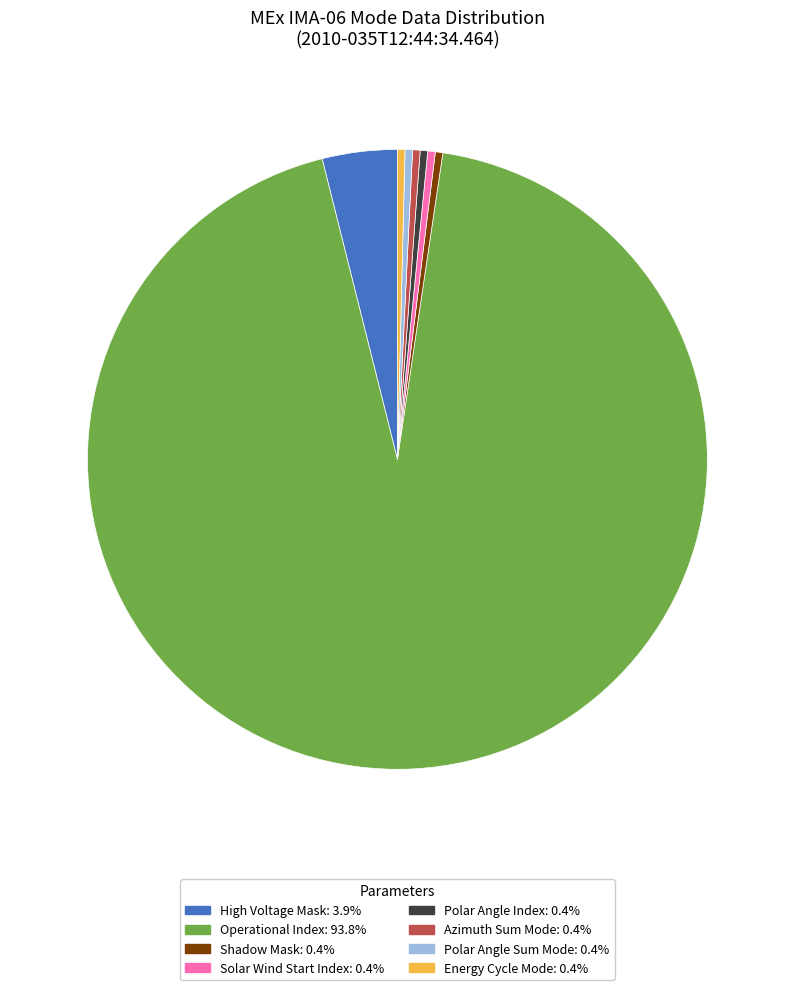

Is there a majority slice in this chart?

Yes